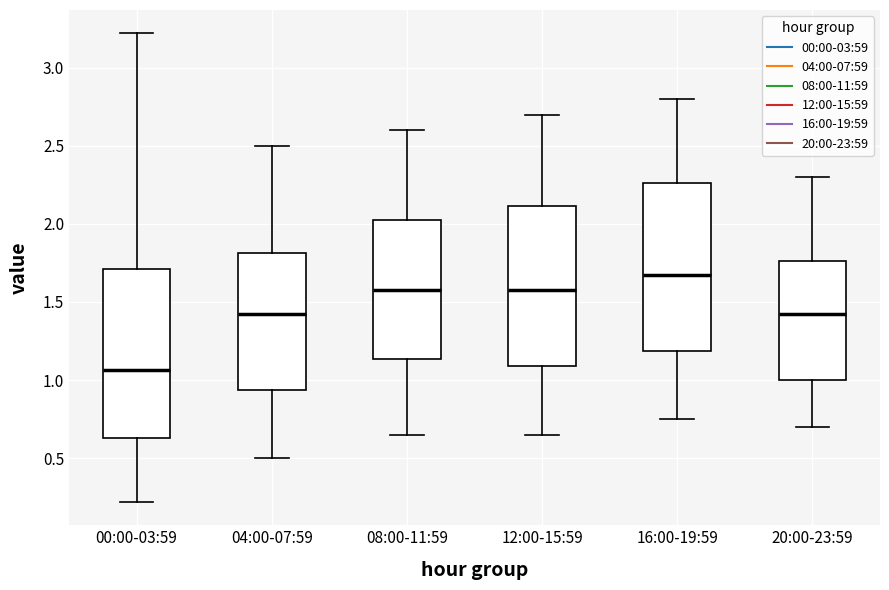

Where is the lower edge of the box for 00:00-03:59 on the y-axis? The values are not printed on the chart, so give them approximately, as read against the axis.

0.65